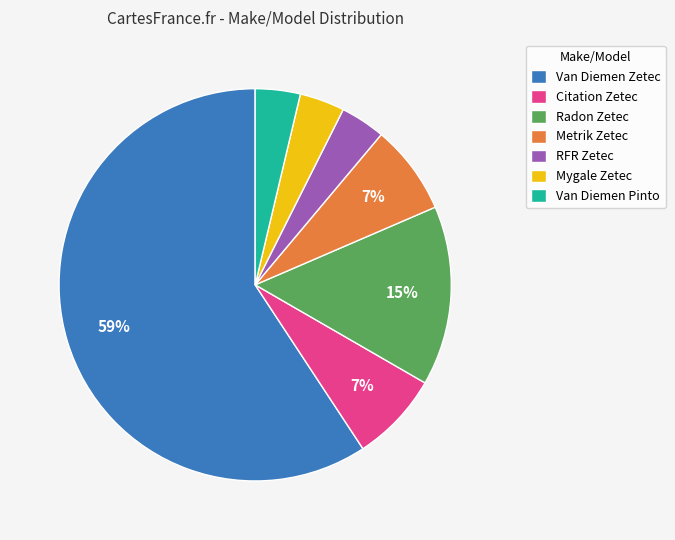

To the nearest percent, what is the combined percentage of Van Diemen Zetec and RFR Zetec?

63%